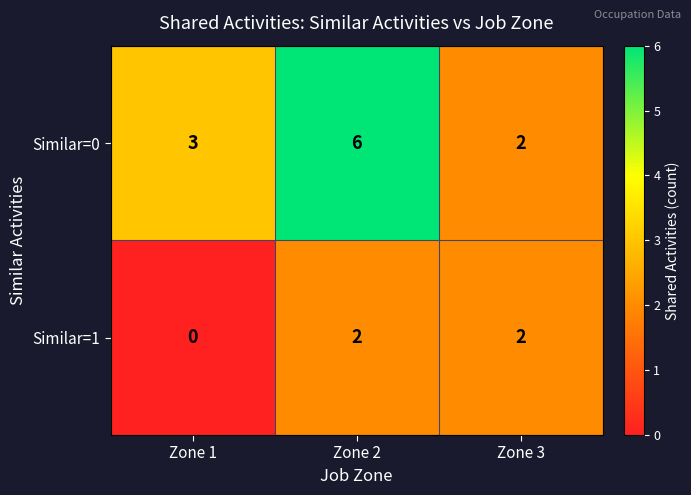

What is the difference between the Similar=0 values at Zone 2 and Zone 3?

4